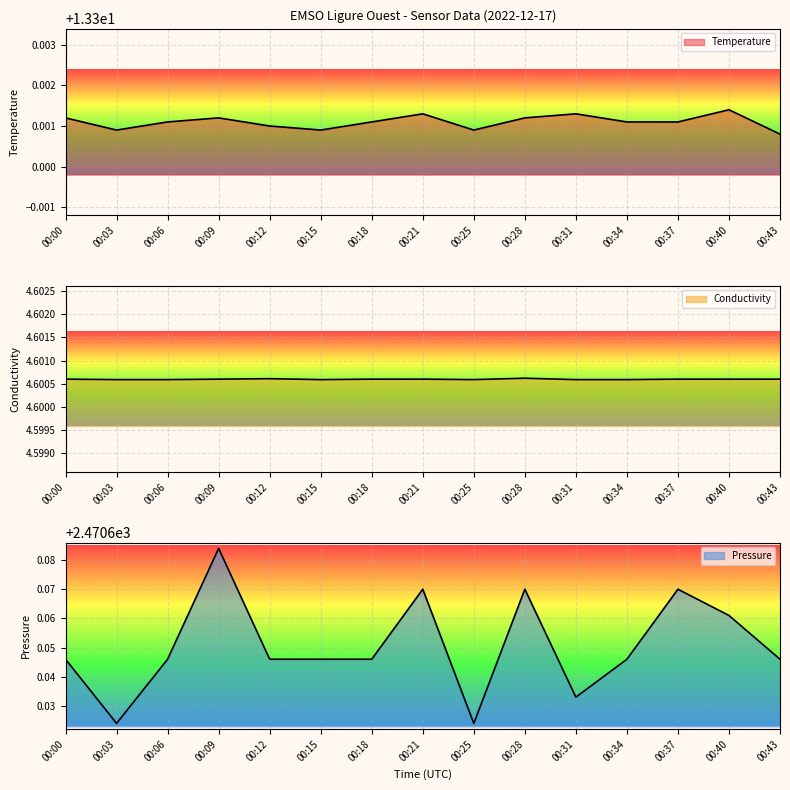

At which category does Conductivity reach its first local valley?

00:15